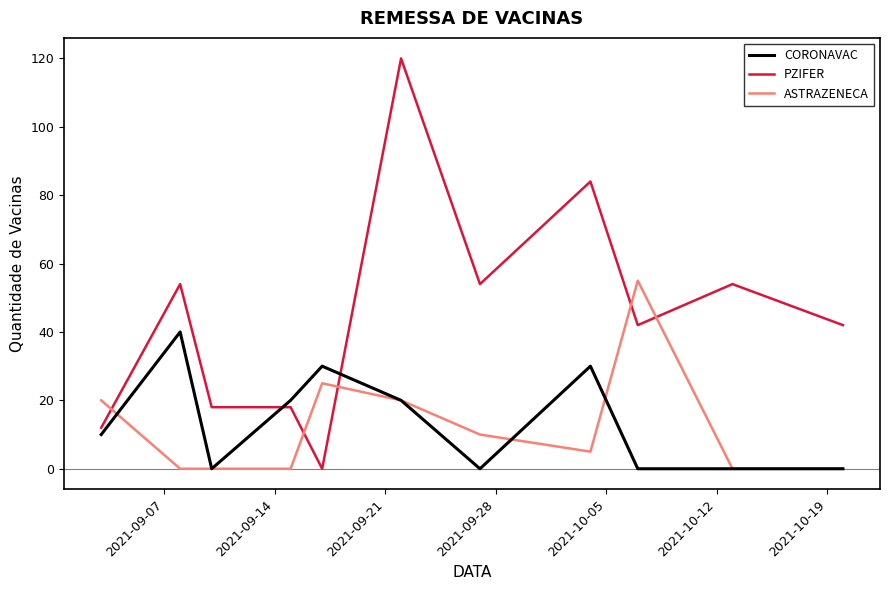

After their last crossing, which series has the higher values: PZIFER or ASTRAZENECA?

PZIFER